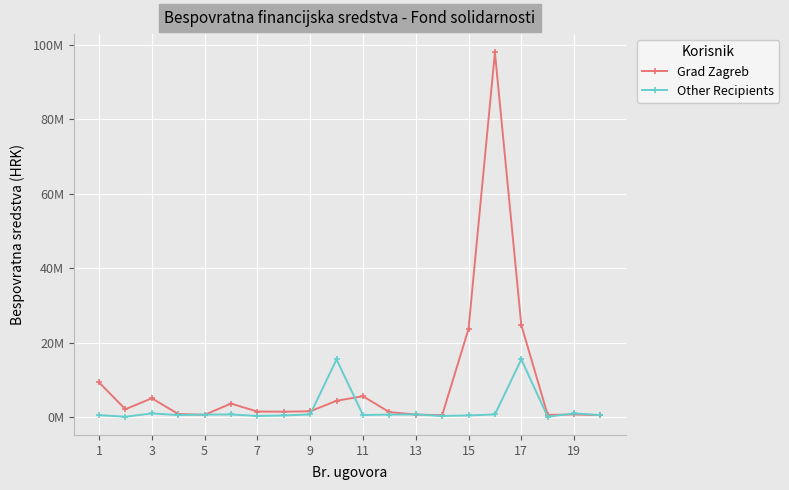

What are all the series names shown in the legend?

Grad Zagreb, Other Recipients